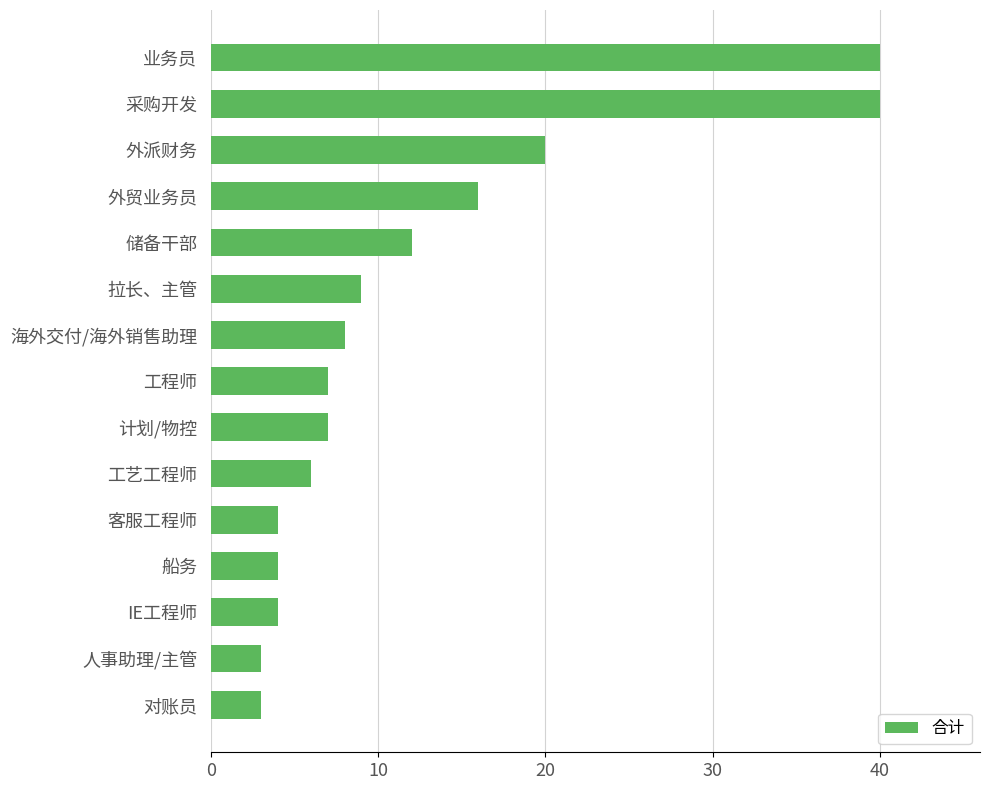

The chart shows a value of 3 at 工程师. True or false?

False